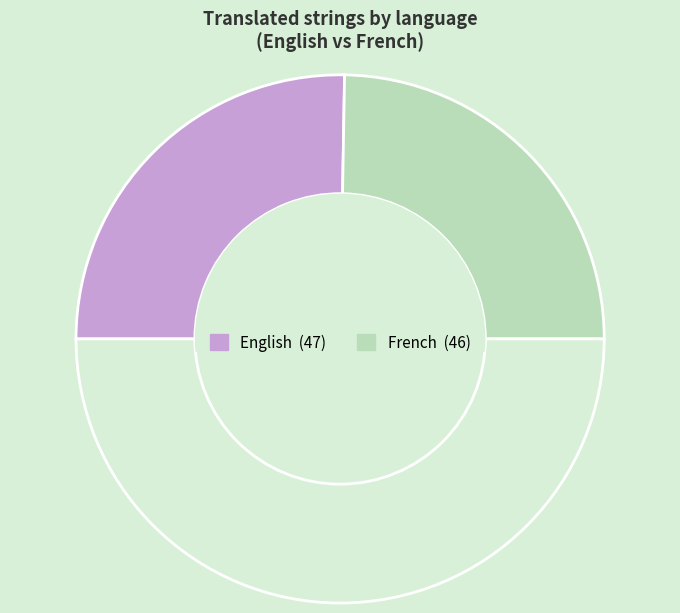

To the nearest percent, what is the difference between the largest and smallest slice percentages?

1%